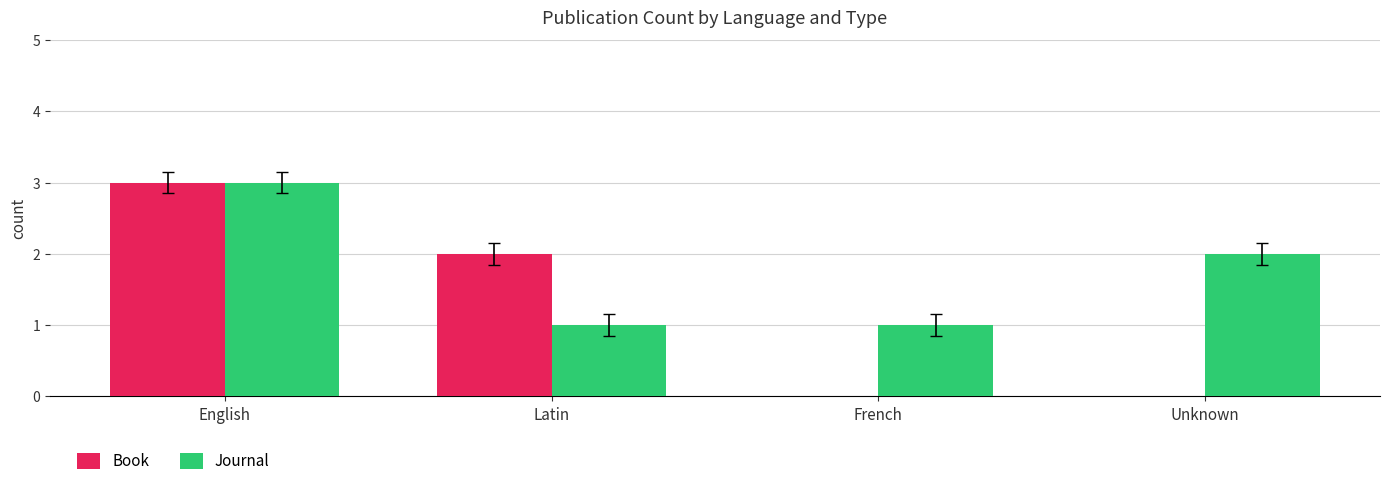

What is the approximate value of Journal at English?

3